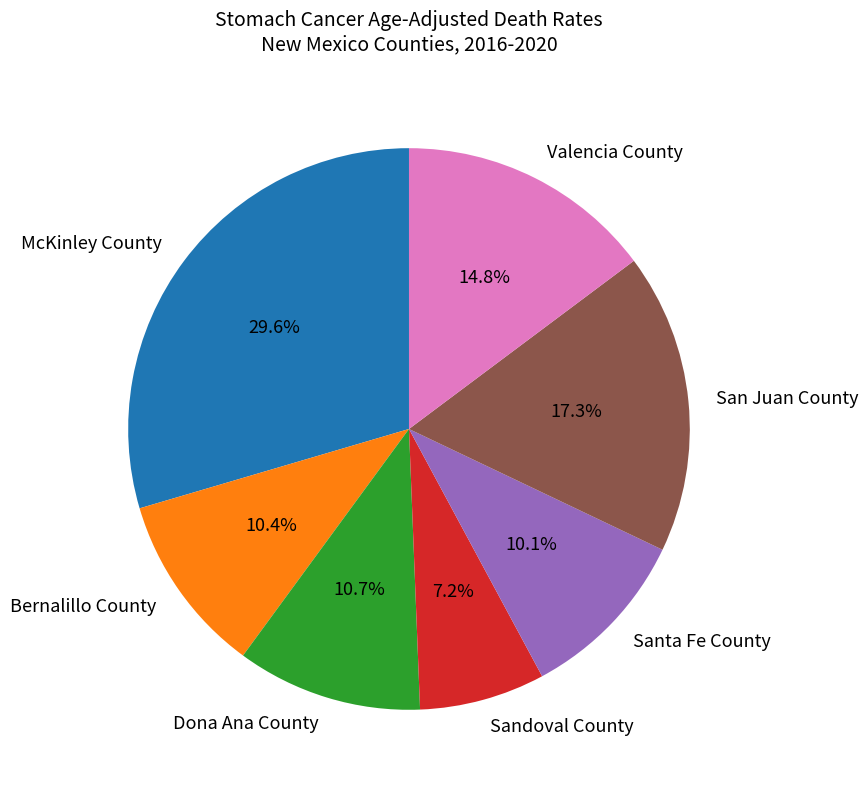

To the nearest percent, what is the combined percentage of Sandoval County and Dona Ana County?

18%